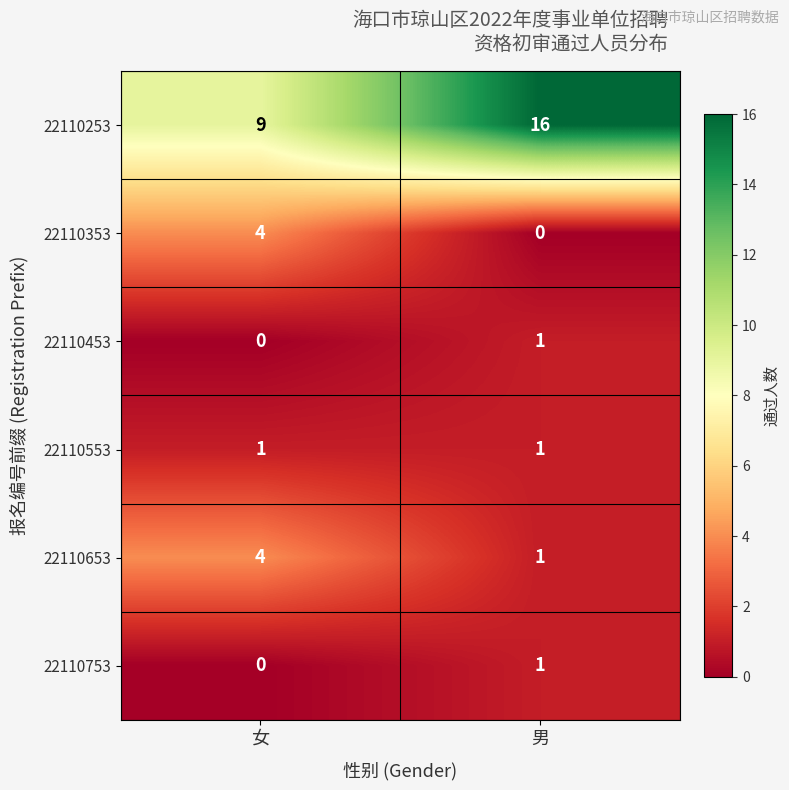

What is the maximum value shown in the chart?

16